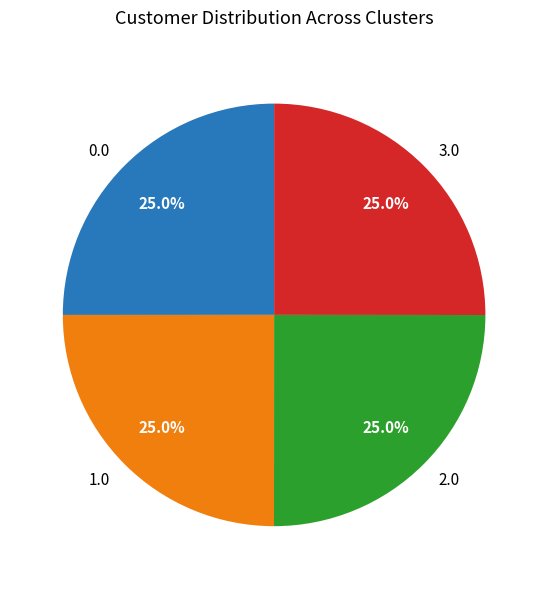

Is 2.0 the majority of the pie?

No